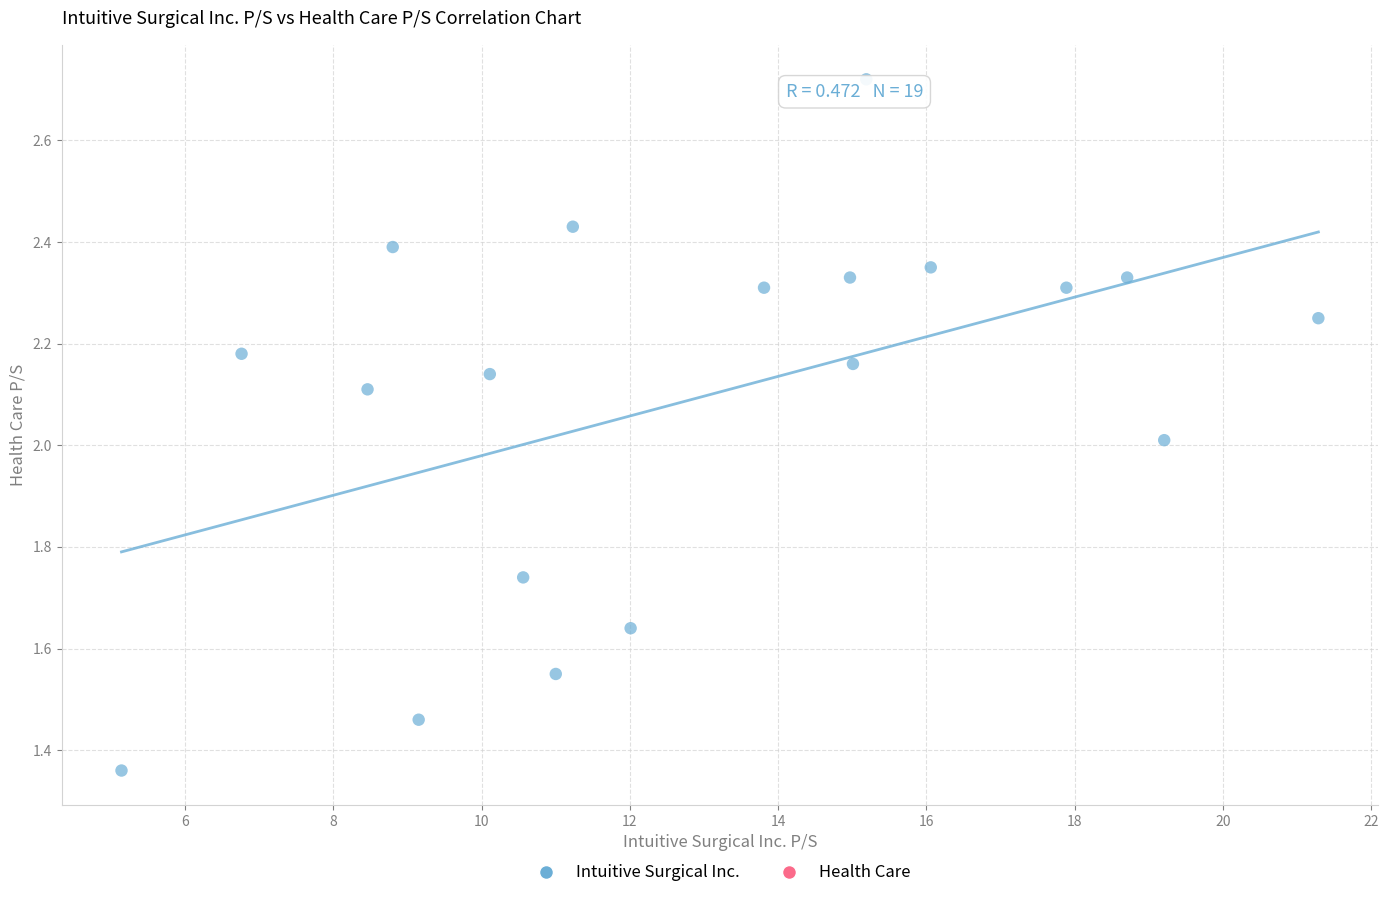

What is the range of X values (max minus min)?

16.1